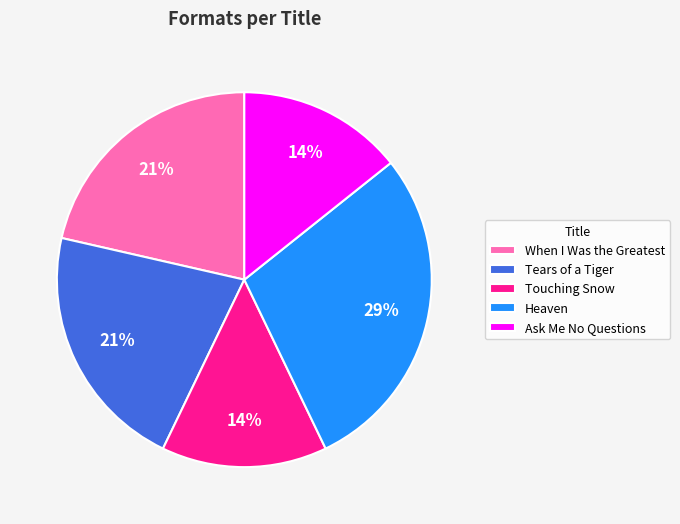

Combined, do Ask Me No Questions and When I Was the Greatest account for over 50%?

No